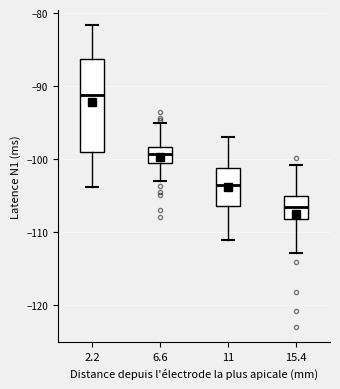

Which box is the tallest, from its lower edge to its upper edge?

2.2